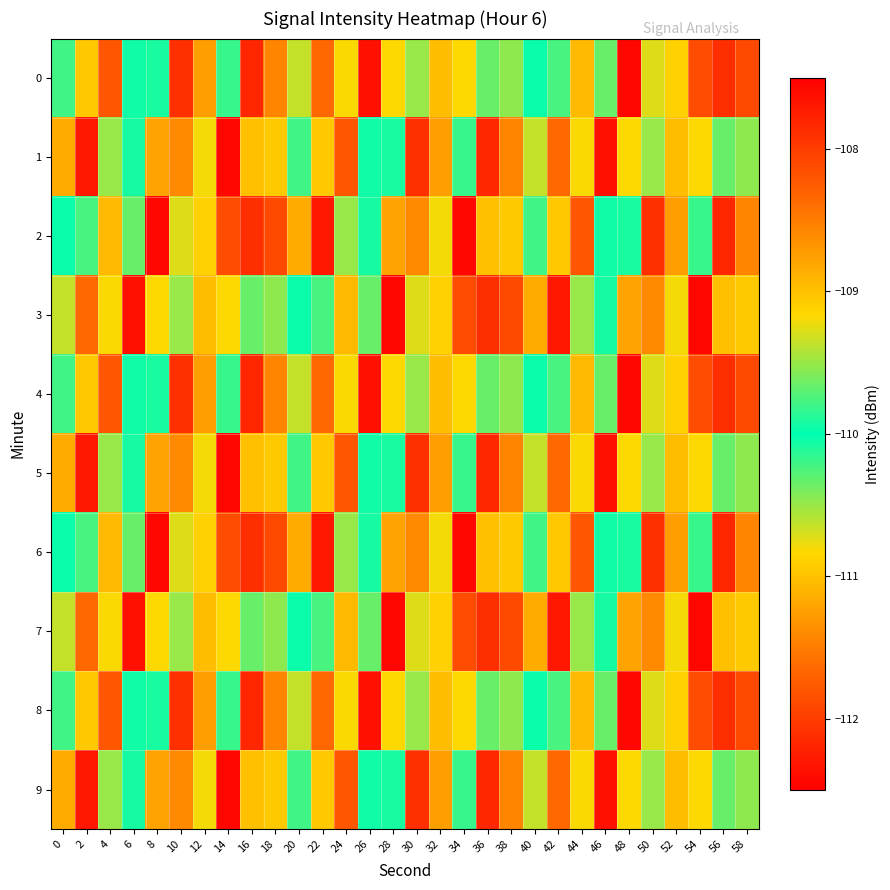

Reading right to left, transcribe all the data shown in this chart.

0: 58=-111.9	56=-112.1	54=-111.9	52=-109.1	50=-110.7	48=-107.6	46=-110.3	44=-108.9	42=-109.8	40=-110.0	38=-109.5	36=-109.7	34=-110.8	32=-109.0	30=-109.5	28=-109.2	26=-107.6	24=-110.8	22=-108.3	20=-110.6	18=-108.6	16=-107.8	14=-110.2	12=-108.7	10=-112.1	8=-109.9	6=-110.1	4=-111.8	2=-110.9	0=-110.2
1: 58=-109.5	56=-109.7	54=-110.8	52=-109.0	50=-109.5	48=-109.2	46=-107.6	44=-110.8	42=-108.3	40=-110.6	38=-108.6	36=-107.8	34=-110.2	32=-108.7	30=-112.1	28=-109.9	26=-110.1	24=-111.8	22=-110.9	20=-110.2	18=-110.9	16=-111.0	14=-112.4	12=-109.2	10=-111.4	8=-111.2	6=-110.1	4=-110.5	2=-107.7	0=-111.2
2: 58=-108.6	56=-107.8	54=-110.2	52=-108.7	50=-112.1	48=-109.9	46=-110.1	44=-111.8	42=-110.9	40=-110.2	38=-110.9	36=-111.0	34=-112.4	32=-109.2	30=-111.4	28=-111.2	26=-110.1	24=-110.5	22=-107.7	20=-111.2	18=-111.9	16=-112.1	14=-111.9	12=-109.1	10=-110.7	8=-107.6	6=-110.3	4=-108.9	2=-109.8	0=-110.0
3: 58=-110.9	56=-111.0	54=-112.4	52=-109.2	50=-111.4	48=-111.2	46=-110.1	44=-110.5	42=-107.7	40=-111.2	38=-111.9	36=-112.1	34=-111.9	32=-109.1	30=-110.7	28=-107.6	26=-110.3	24=-108.9	22=-109.8	20=-110.0	18=-109.5	16=-109.7	14=-110.8	12=-109.0	10=-109.5	8=-109.2	6=-107.6	4=-110.8	2=-108.3	0=-110.6
4: 58=-111.9	56=-112.1	54=-111.9	52=-109.1	50=-110.7	48=-107.6	46=-110.3	44=-108.9	42=-109.8	40=-110.0	38=-109.5	36=-109.7	34=-110.8	32=-109.0	30=-109.5	28=-109.2	26=-107.6	24=-110.8	22=-108.3	20=-110.6	18=-108.6	16=-107.8	14=-110.2	12=-108.7	10=-112.1	8=-109.9	6=-110.1	4=-111.8	2=-110.9	0=-110.2
5: 58=-109.5	56=-109.7	54=-110.8	52=-109.0	50=-109.5	48=-109.2	46=-107.6	44=-110.8	42=-108.3	40=-110.6	38=-108.6	36=-107.8	34=-110.2	32=-108.7	30=-112.1	28=-109.9	26=-110.1	24=-111.8	22=-110.9	20=-110.2	18=-110.9	16=-111.0	14=-112.4	12=-109.2	10=-111.4	8=-111.2	6=-110.1	4=-110.5	2=-107.7	0=-111.2
6: 58=-108.6	56=-107.8	54=-110.2	52=-108.7	50=-112.1	48=-109.9	46=-110.1	44=-111.8	42=-110.9	40=-110.2	38=-110.9	36=-111.0	34=-112.4	32=-109.2	30=-111.4	28=-111.2	26=-110.1	24=-110.5	22=-107.7	20=-111.2	18=-111.9	16=-112.1	14=-111.9	12=-109.1	10=-110.7	8=-107.6	6=-110.3	4=-108.9	2=-109.8	0=-110.0
7: 58=-110.9	56=-111.0	54=-112.4	52=-109.2	50=-111.4	48=-111.2	46=-110.1	44=-110.5	42=-107.7	40=-111.2	38=-111.9	36=-112.1	34=-111.9	32=-109.1	30=-110.7	28=-107.6	26=-110.3	24=-108.9	22=-109.8	20=-110.0	18=-109.5	16=-109.7	14=-110.8	12=-109.0	10=-109.5	8=-109.2	6=-107.6	4=-110.8	2=-108.3	0=-110.6
8: 58=-111.9	56=-112.1	54=-111.9	52=-109.1	50=-110.7	48=-107.6	46=-110.3	44=-108.9	42=-109.8	40=-110.0	38=-109.5	36=-109.7	34=-110.8	32=-109.0	30=-109.5	28=-109.2	26=-107.6	24=-110.8	22=-108.3	20=-110.6	18=-108.6	16=-107.8	14=-110.2	12=-108.7	10=-112.1	8=-109.9	6=-110.1	4=-111.8	2=-110.9	0=-110.2
9: 58=-109.5	56=-109.7	54=-110.8	52=-109.0	50=-109.5	48=-109.2	46=-107.6	44=-110.8	42=-108.3	40=-110.6	38=-108.6	36=-107.8	34=-110.2	32=-108.7	30=-112.1	28=-109.9	26=-110.1	24=-111.8	22=-110.9	20=-110.2	18=-110.9	16=-111.0	14=-112.4	12=-109.2	10=-111.4	8=-111.2	6=-110.1	4=-110.5	2=-107.7	0=-111.2